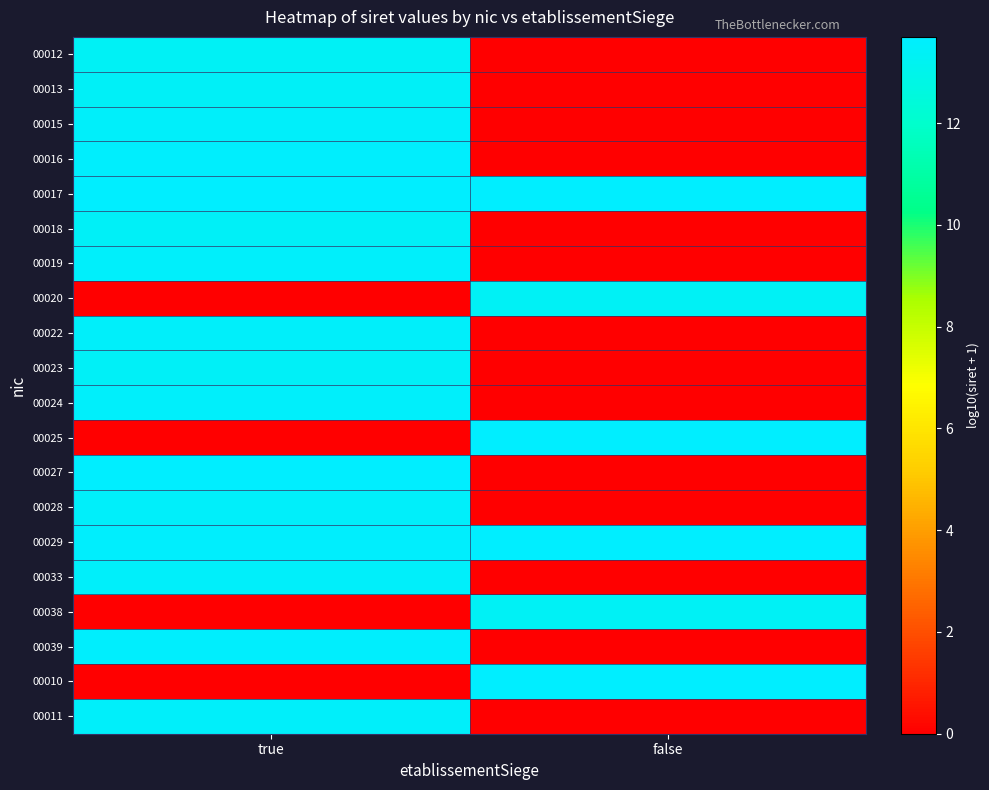

At which category is the sum across all series the highest?

true